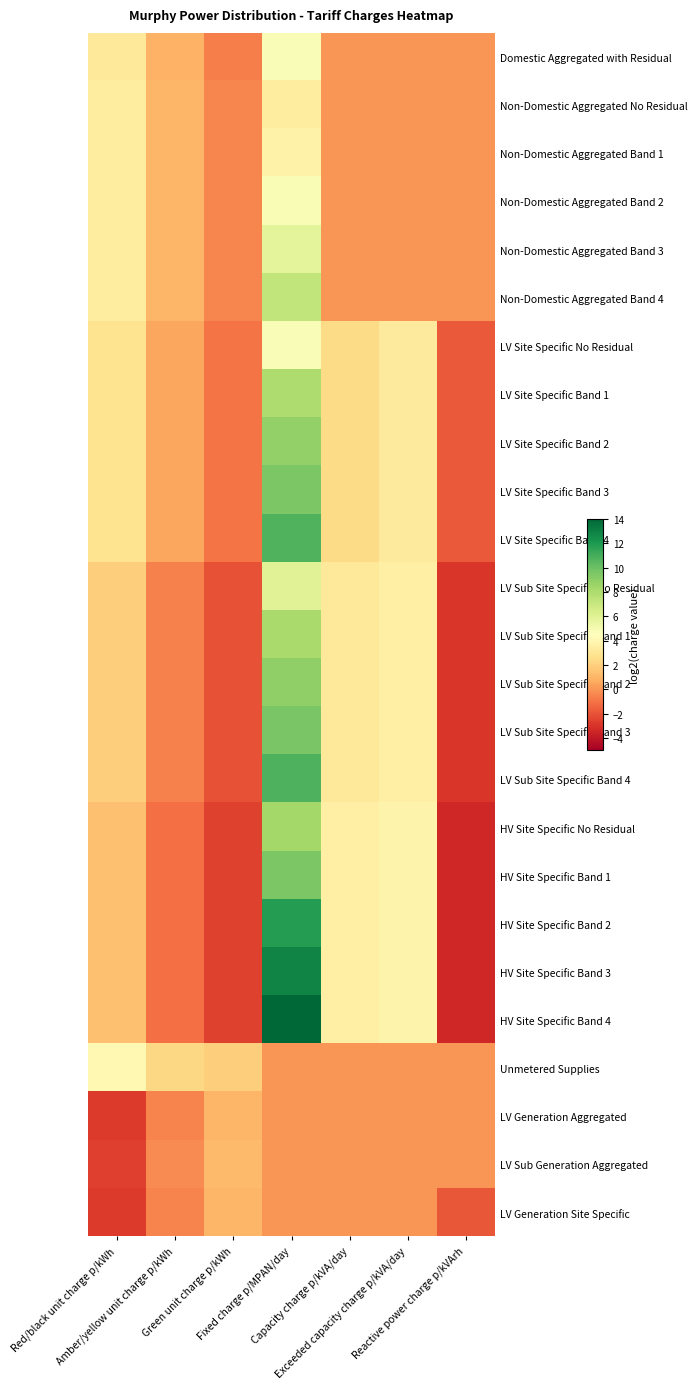

Which label corresponds to the largest value in the chart?

Fixed charge p/MPAN/day